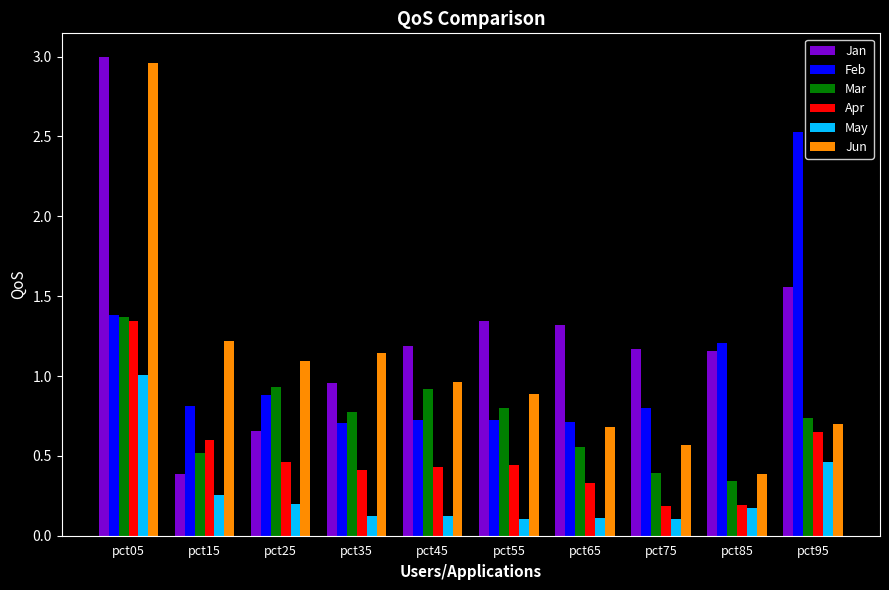

At which category does the chart reach its peak across all series?

pct05